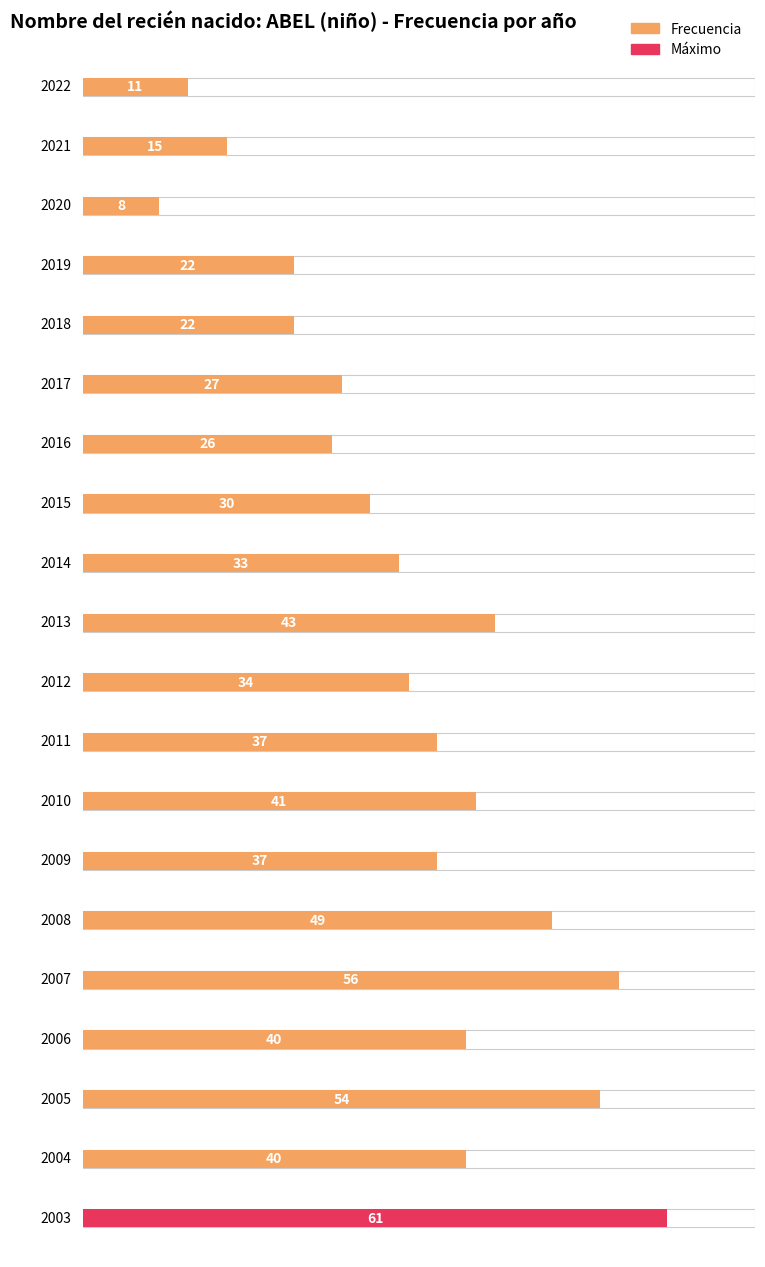

What is the ratio of the value at 2022 to the value at 2015?

0.4